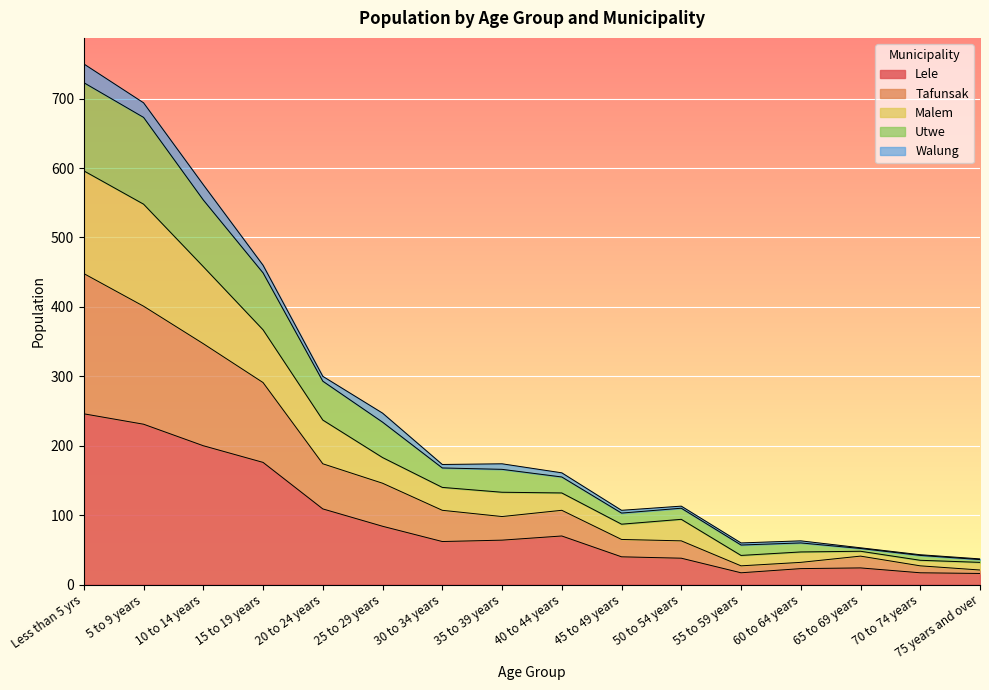

Is it true that Lele equals 36 at 30 to 34 years?

False